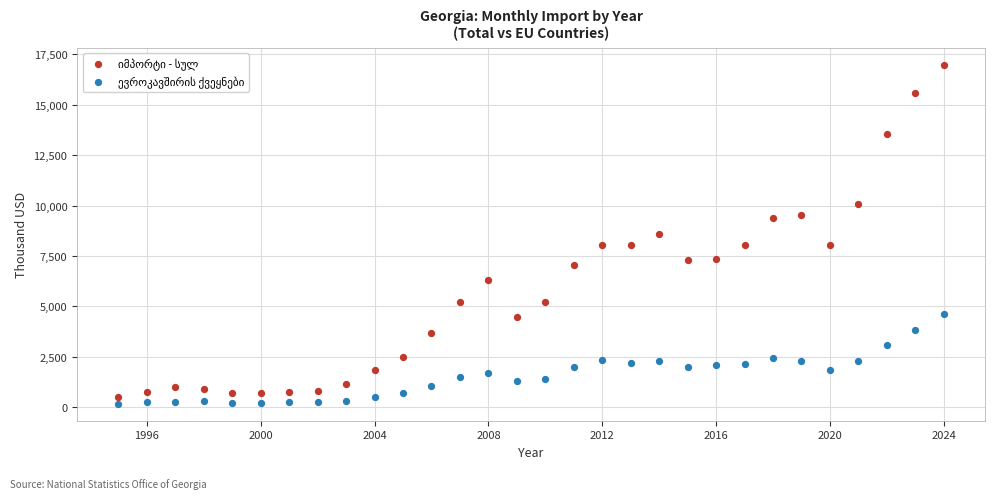

Across all data points, what is the range of X values (max minus min)?

29.0